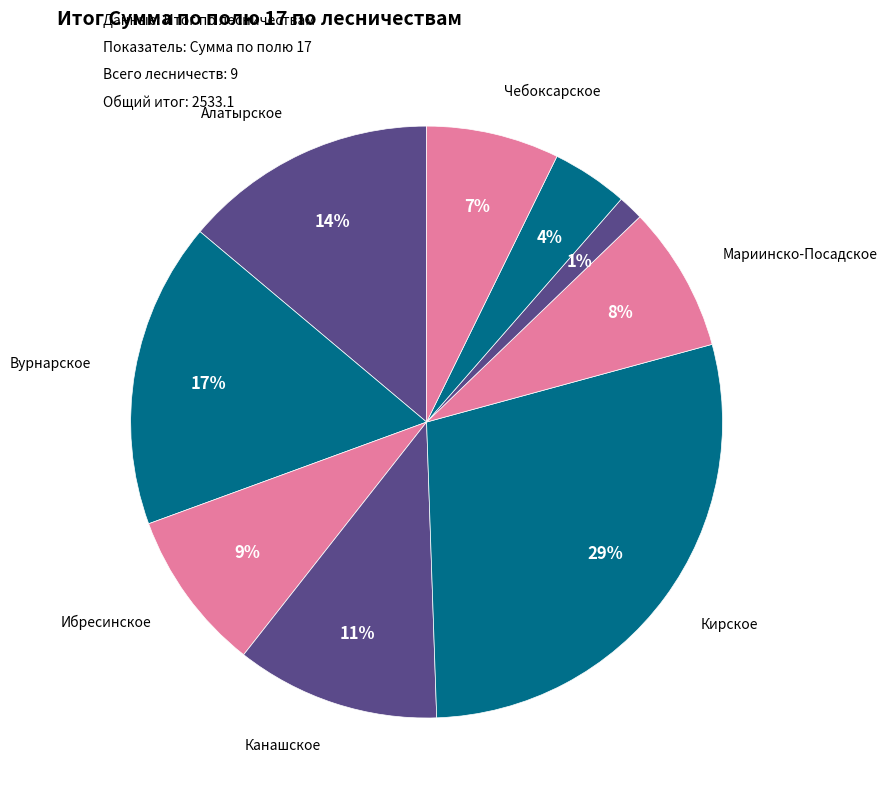

To the nearest percent, what is the average slice percentage?

11%